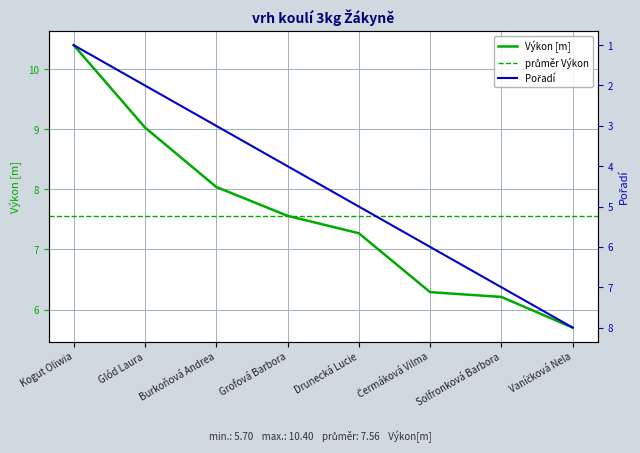

Is it true that Výkon equals 10.4 at Kogut Oliwia?

True